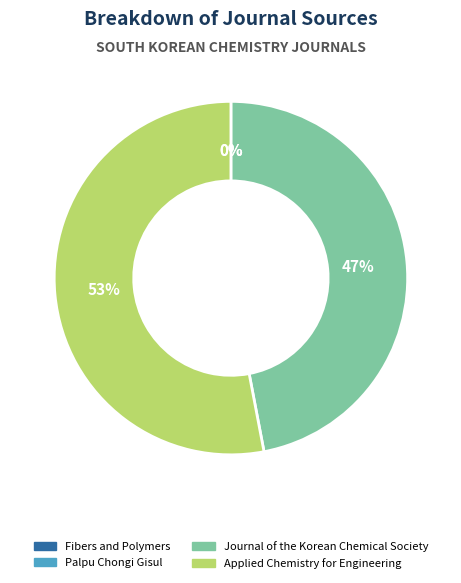

Which category has the biggest portion of the pie?

Applied Chemistry for Engineering